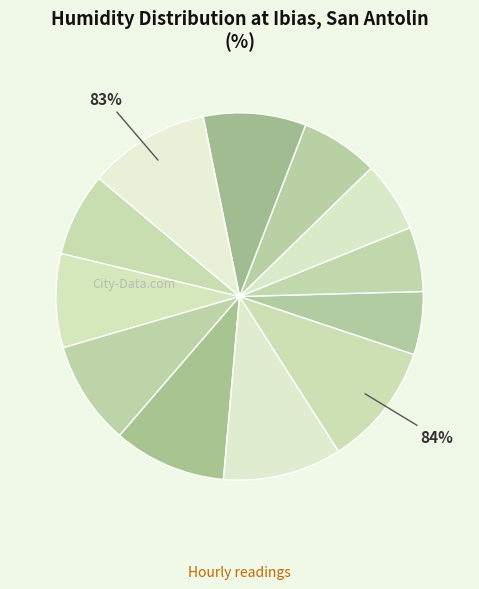

How many slices are in this pie chart?

12